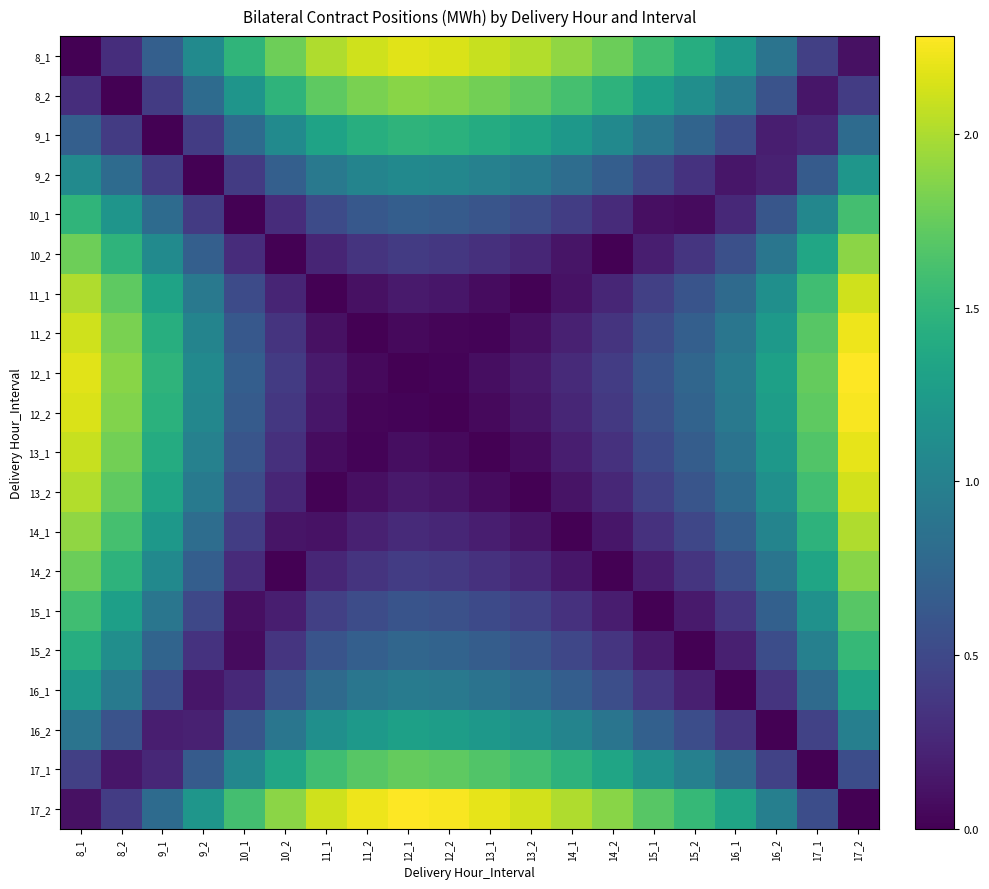

What is the total value across all series at 17_2?

29.2